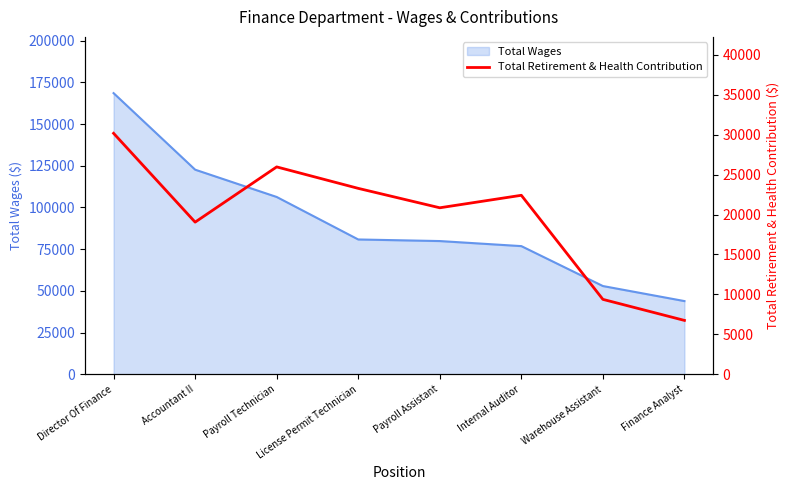

What is the average value?

19728